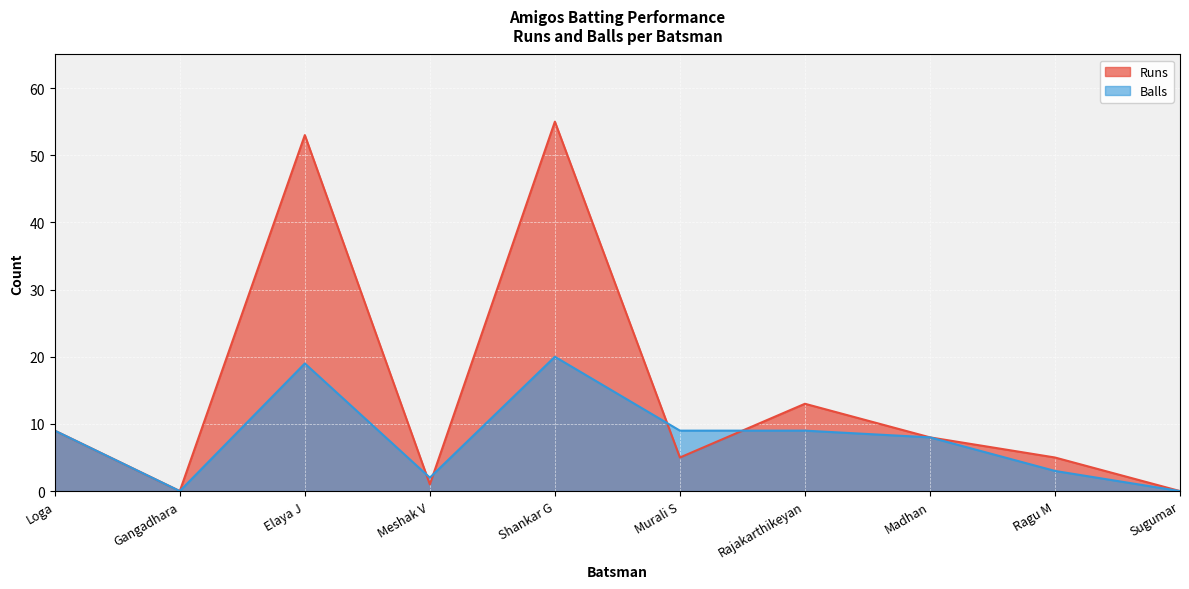

At which category does Runs reach its first local peak?

Elaya J